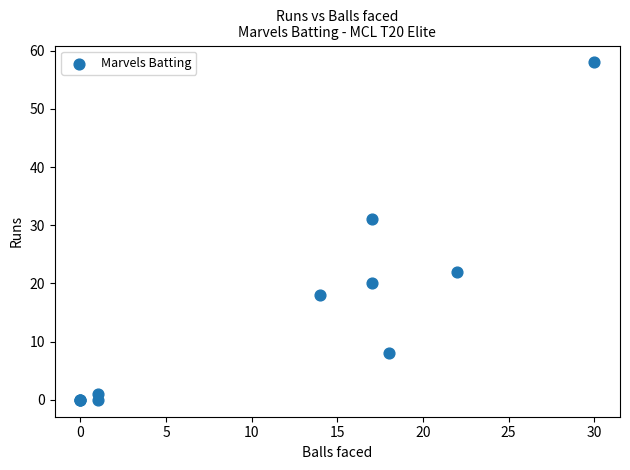

What Y value in the scatter plot is closest to 29?

31